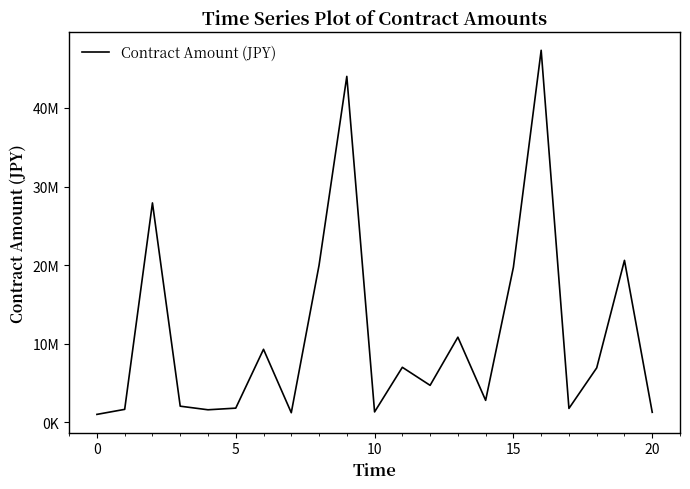

What is the greatest value displayed?

47336400